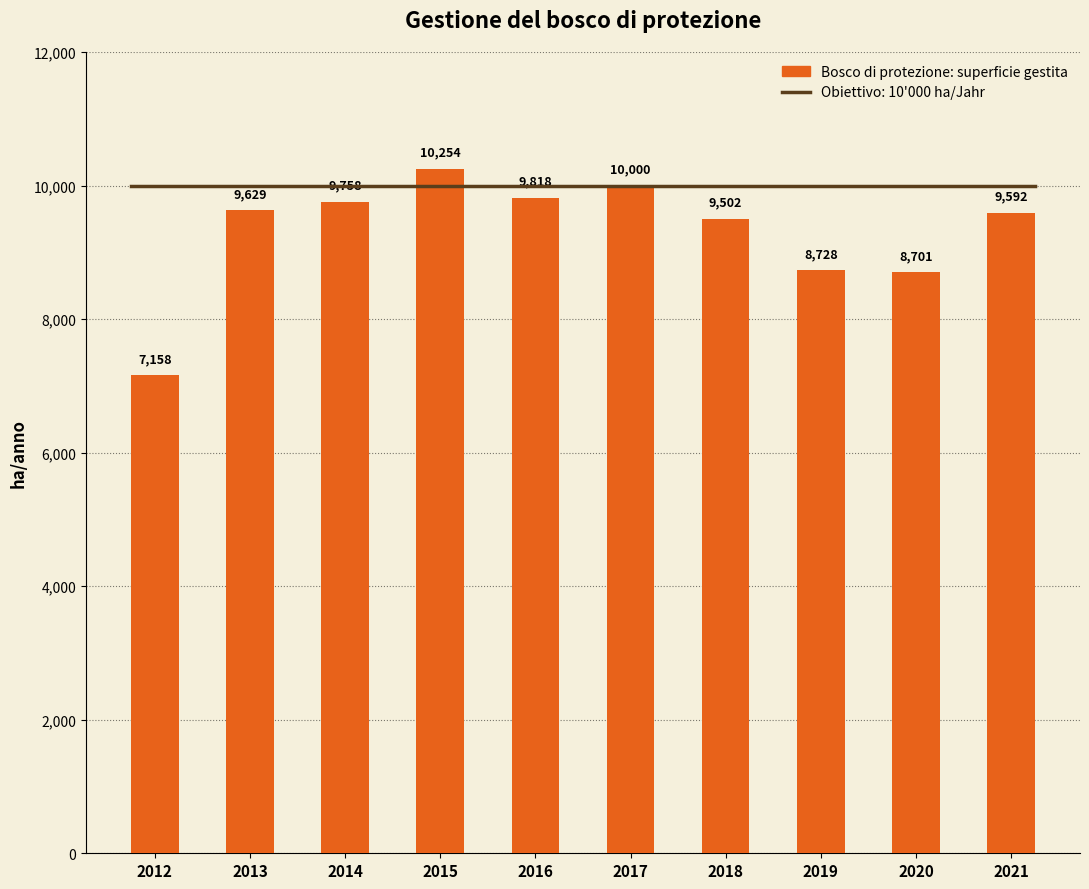

Which category has the highest value across all series?

2015